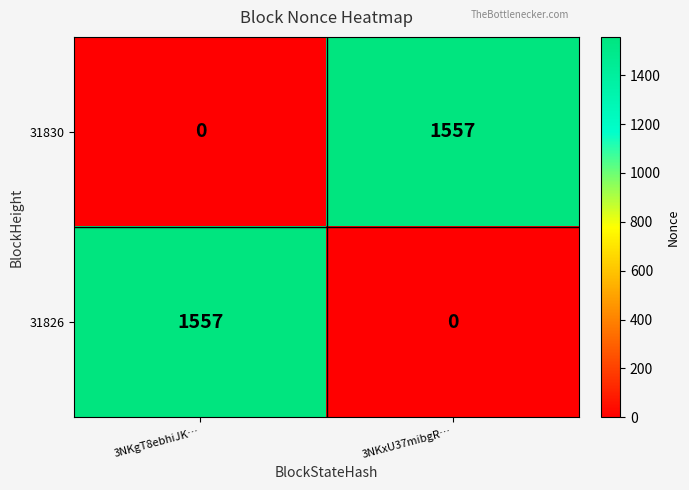

What is the total value across all series at 3NKxU37mibgR…?

1557